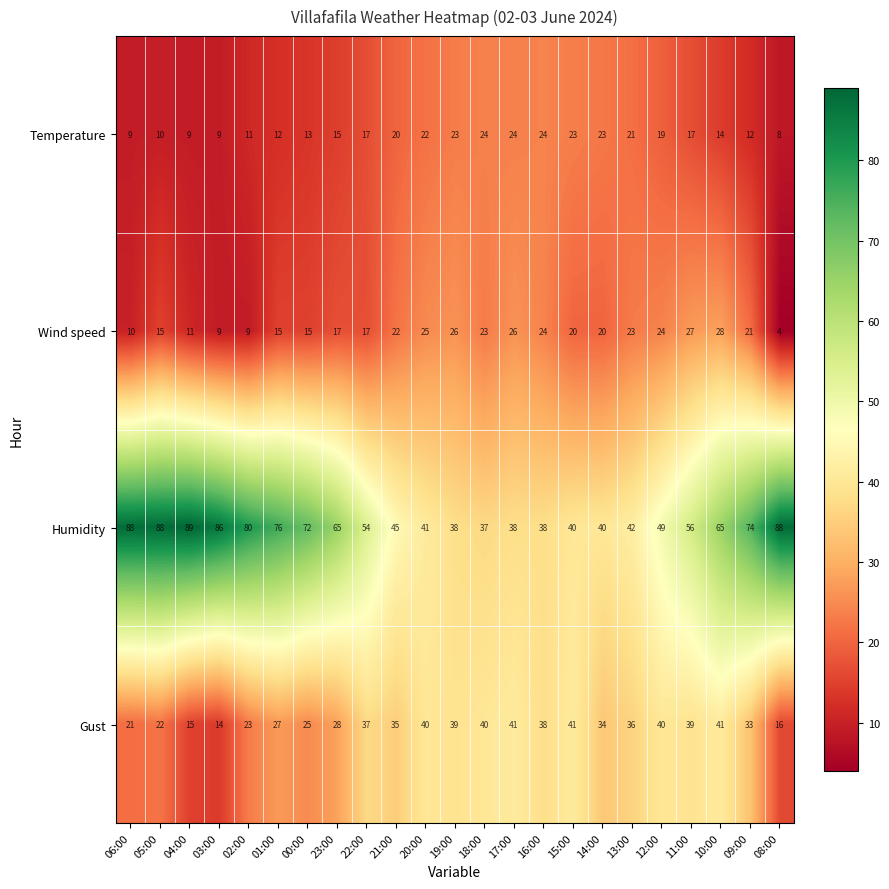

What is the sum of the Gust values at 11:00 and 23:00?

67